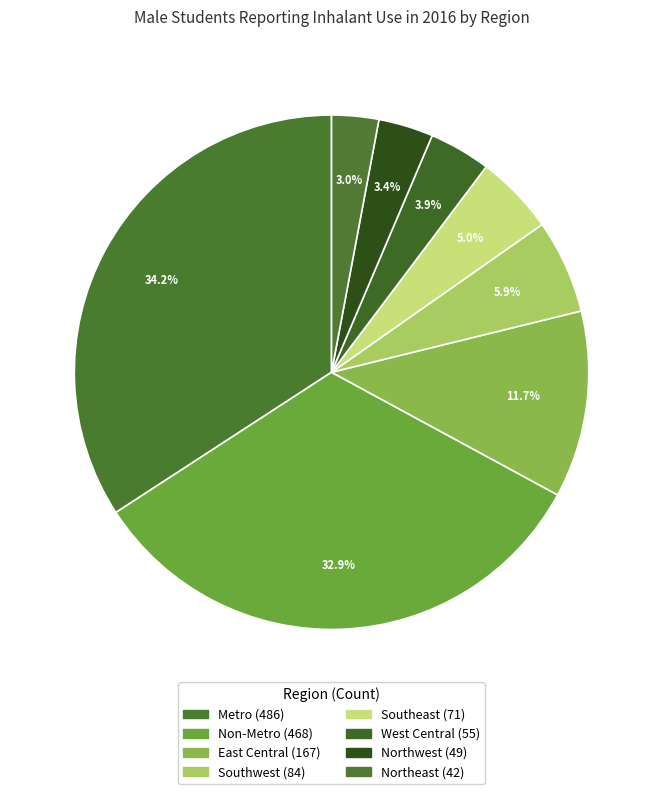

True or false: Southwest accounts for 16% of the total.

False